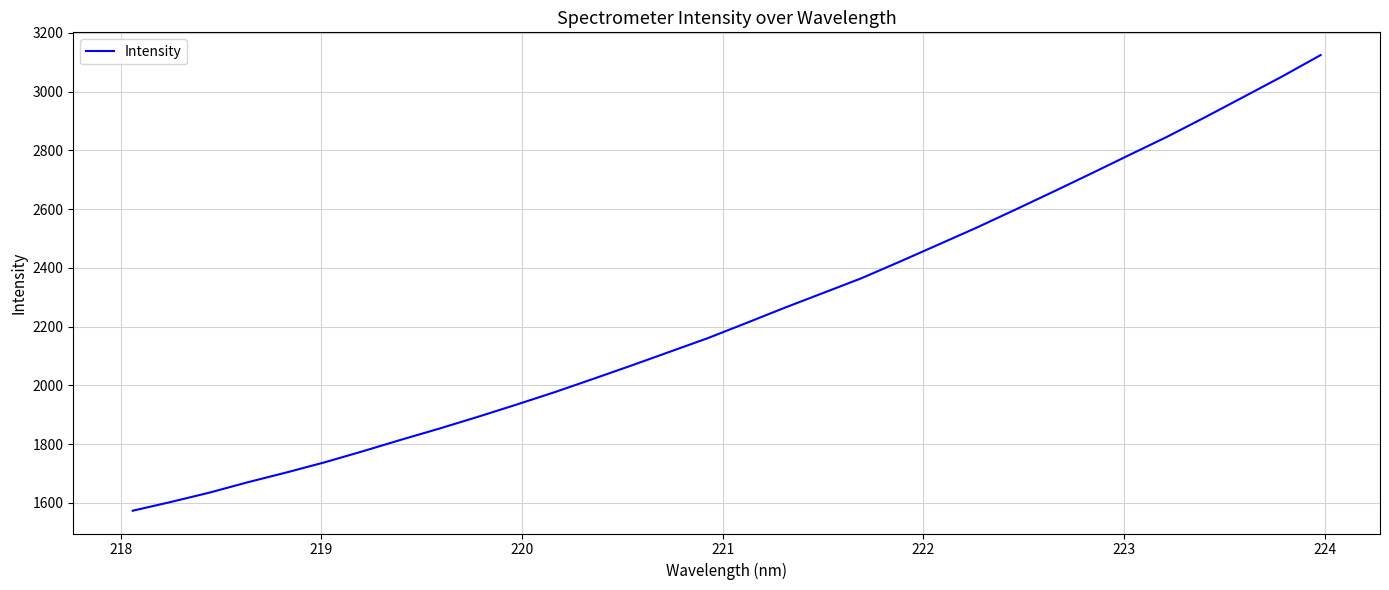

What is the minimum value shown in the chart?

1573.5